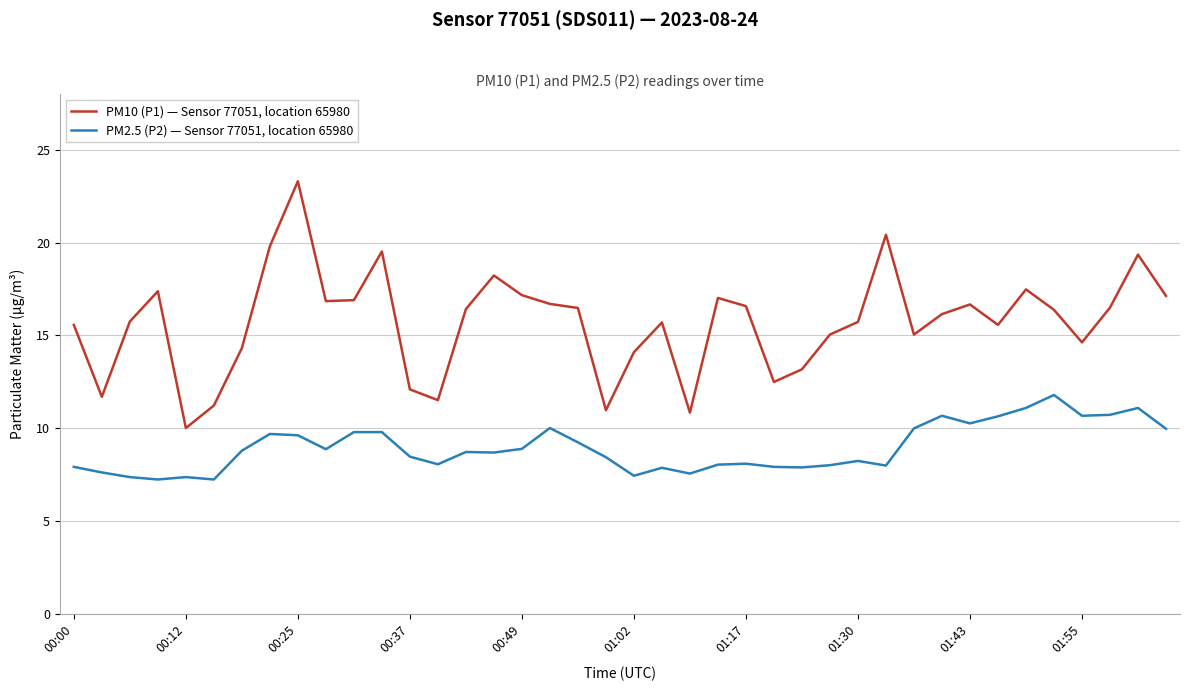

How many lines are shown in the chart?

2